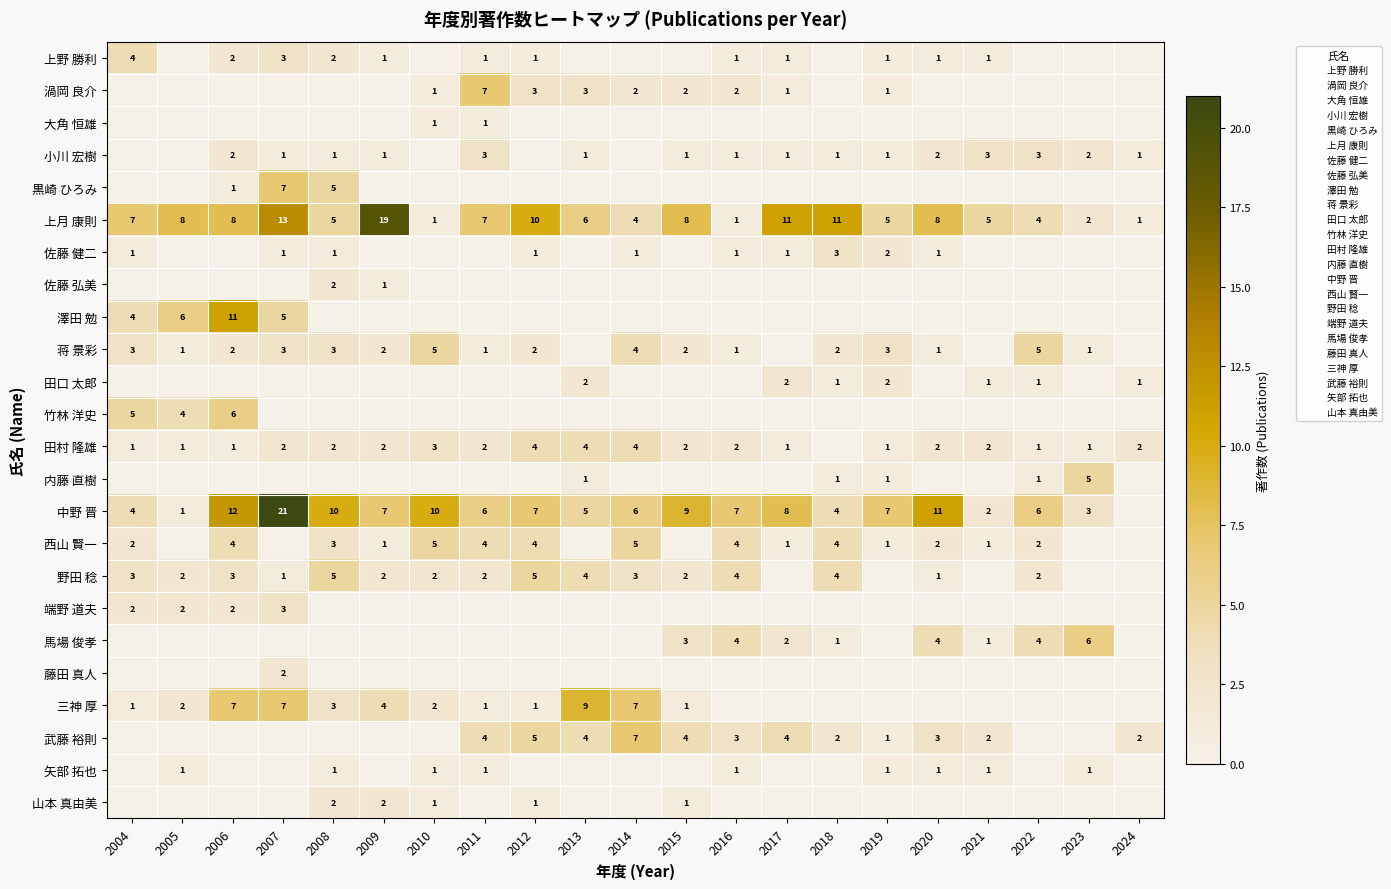

At which category is the sum across all series the highest?

2007